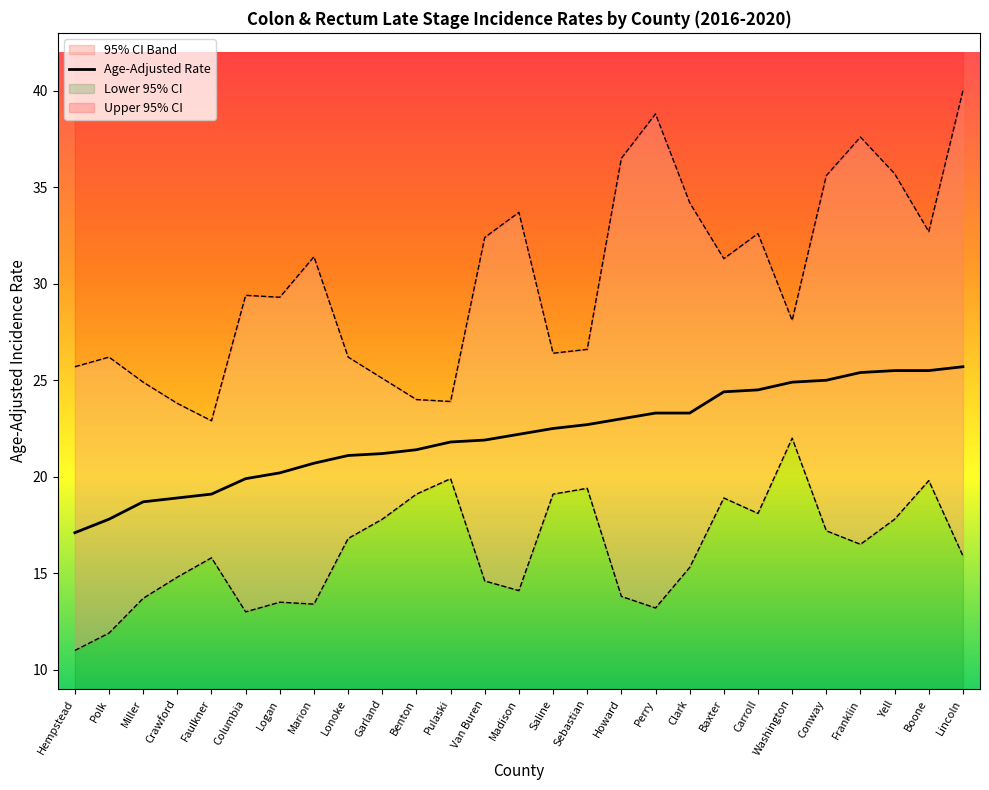

What position from the left is Madison?

14